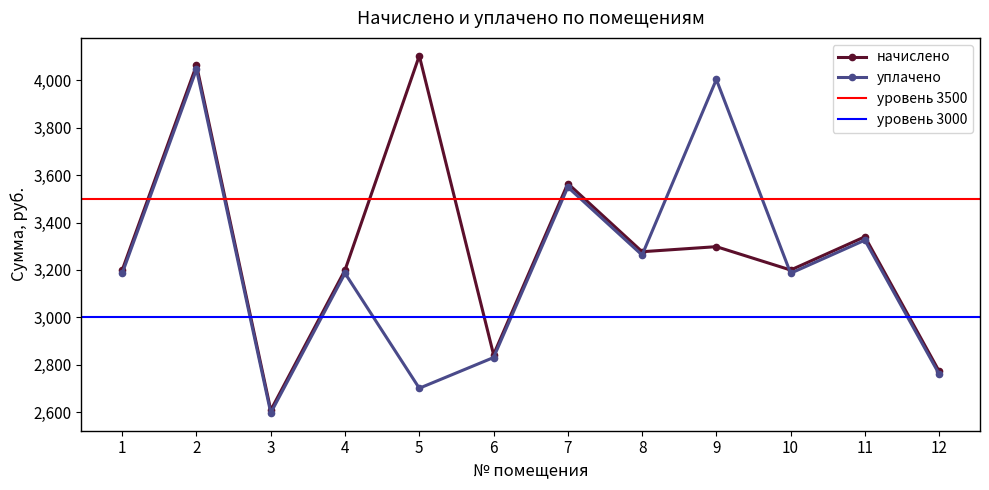

Where do уплачено and начислено first cross each other?

8 and 9